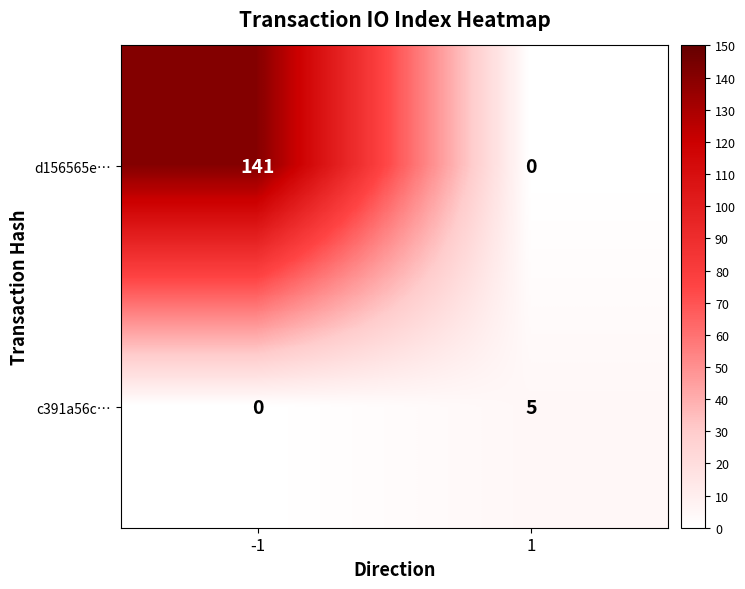

Read the d156565e… value at -1.

141